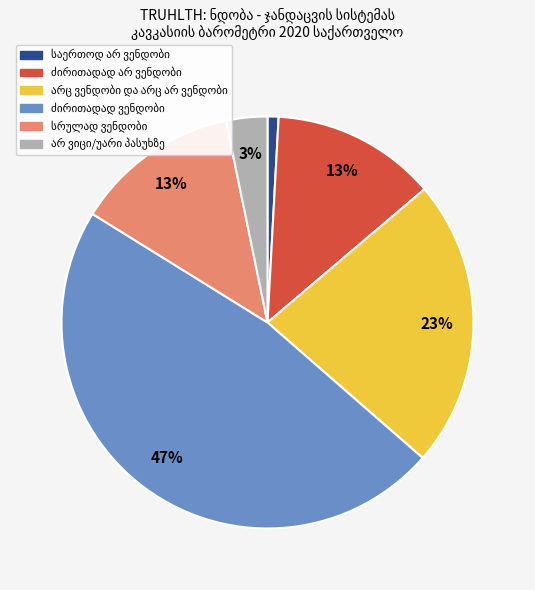

Is there any slice that represents more than half of the pie?

No